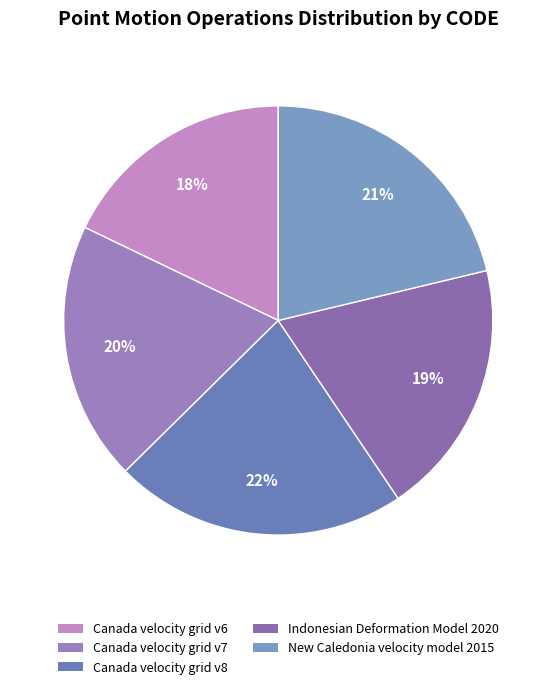

To the nearest percent, what percentage of the pie is Canada velocity grid v6?

18%